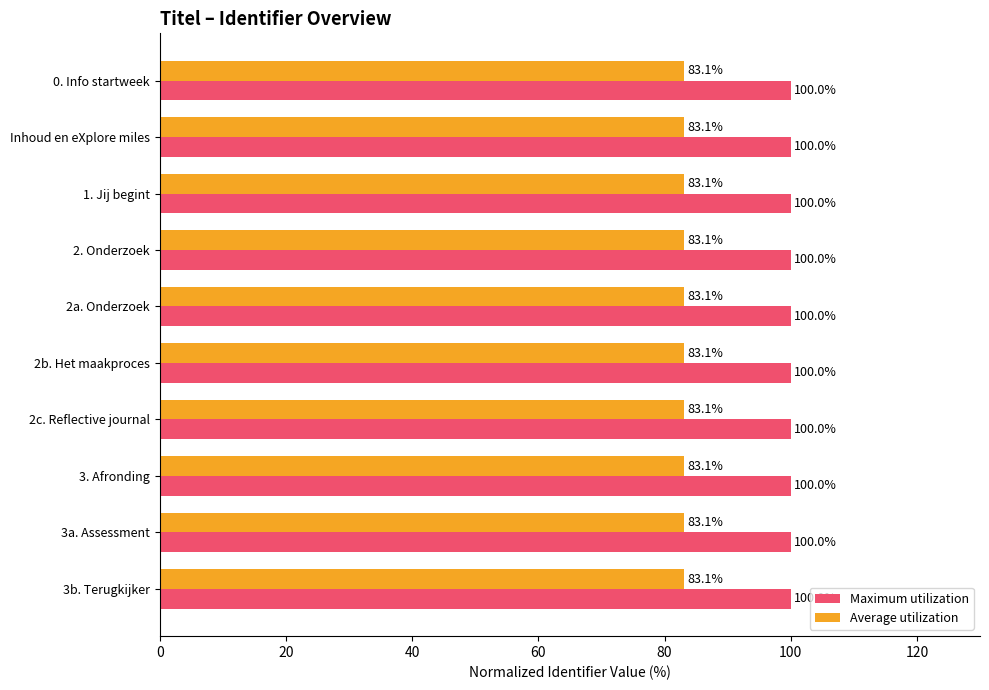

List the series in order of their overall mean, highest first.

Maximum utilization, Average utilization